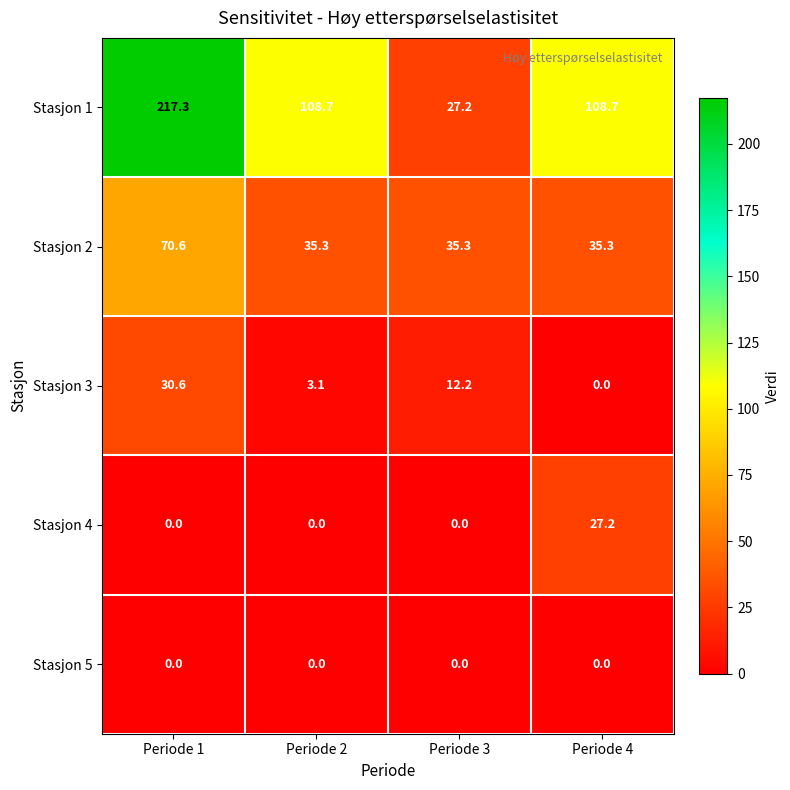

What is the approximate value of Stasjon 1 at Periode 2?

108.7